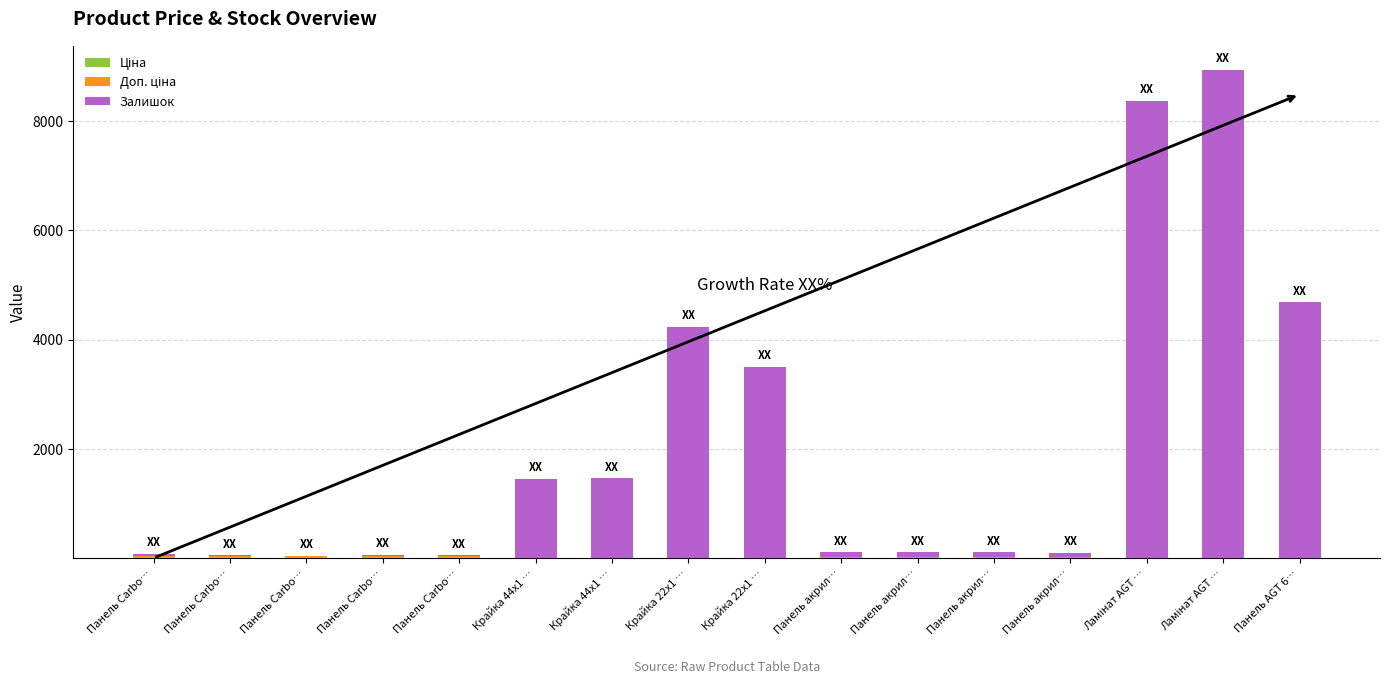

Read the Ціна value at Крайка 22x1 ….

0.1